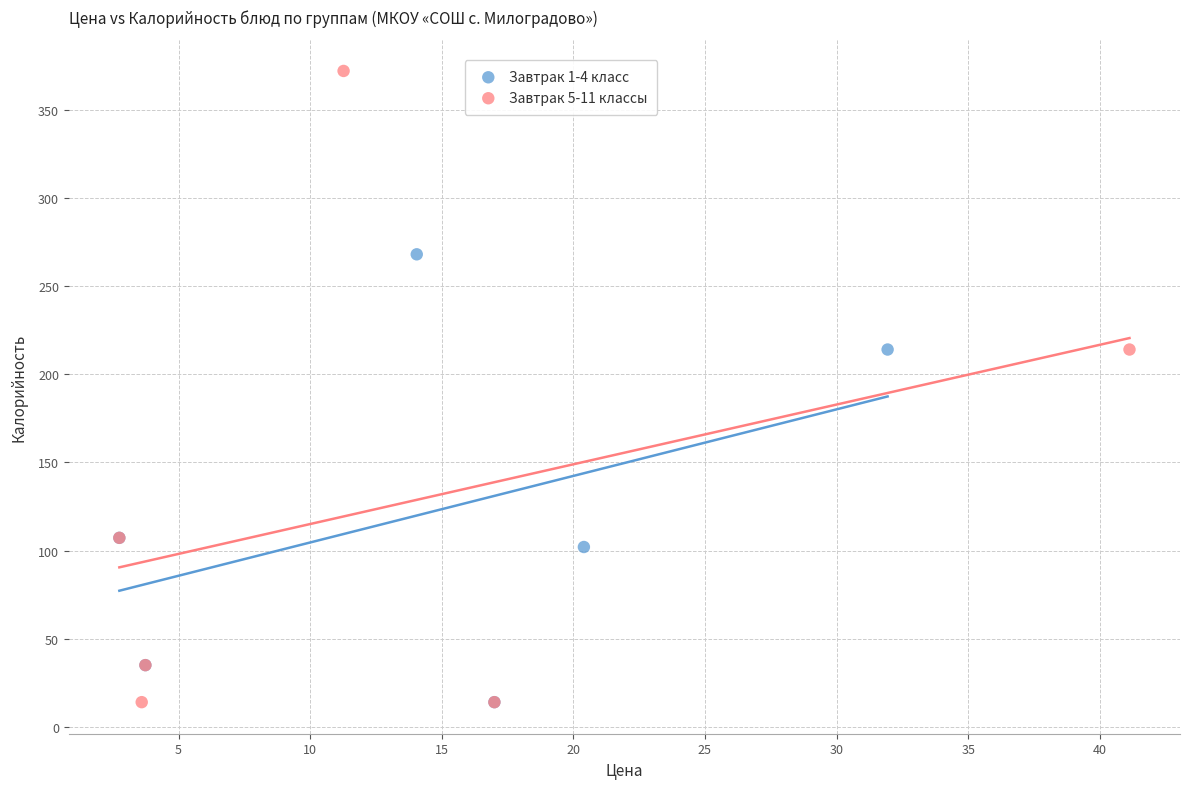

Which series reaches the maximum Y coordinate?

Завтрак 5-11 классы